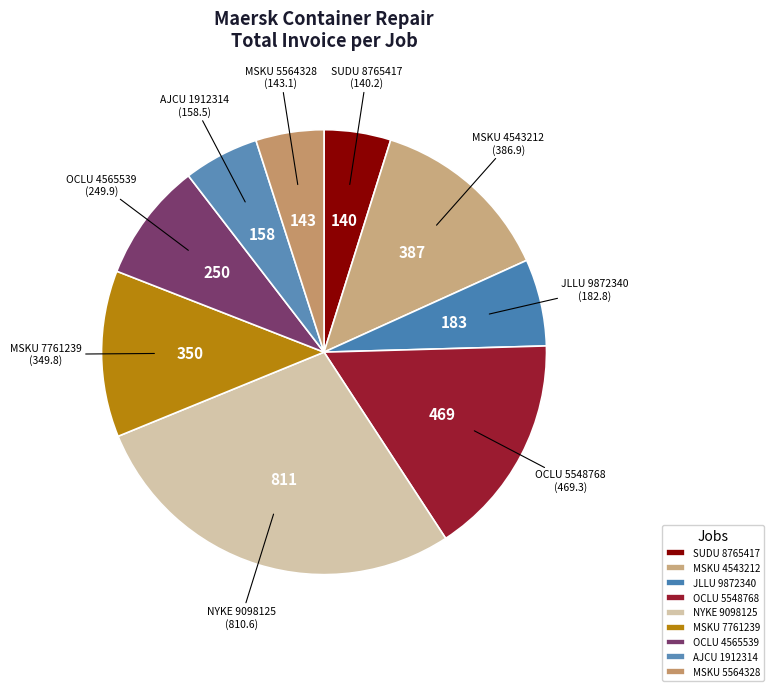

Combined, do OCLU 5548768 and SUDU 8765417 account for over 50%?

No